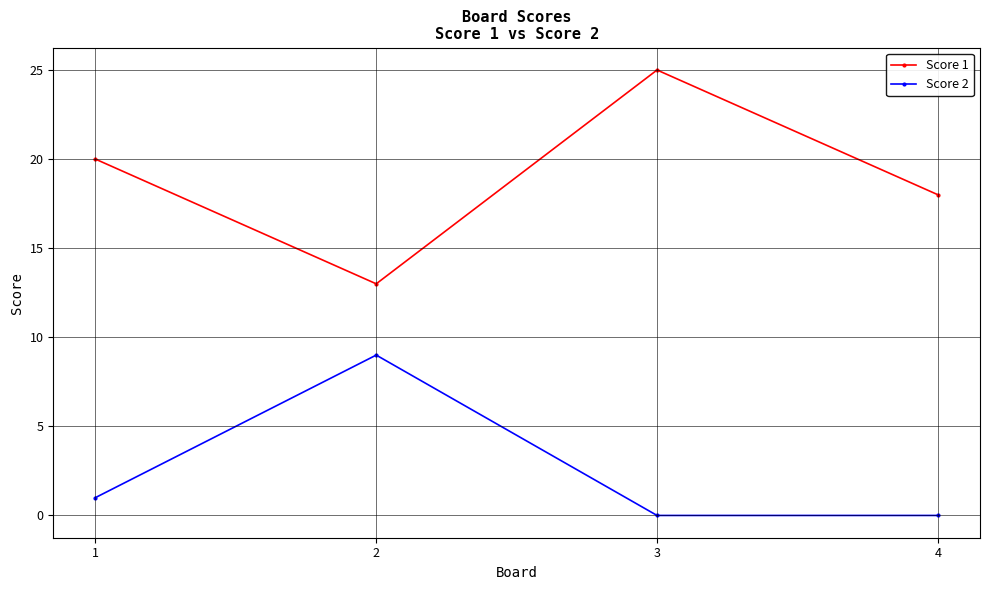

At which category is the sum across all series the highest?

3